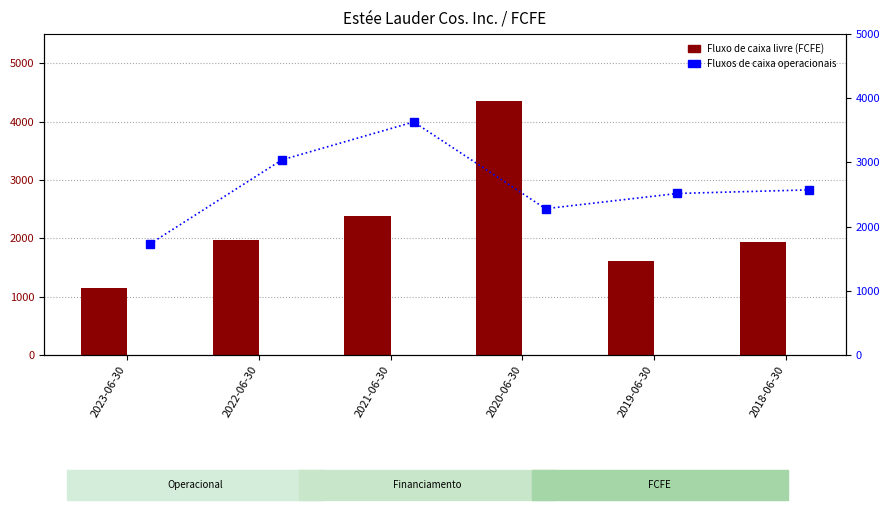

What is the difference between the maximum and minimum values in the Fluxo de caixa livre para o patrimônio series?

3222